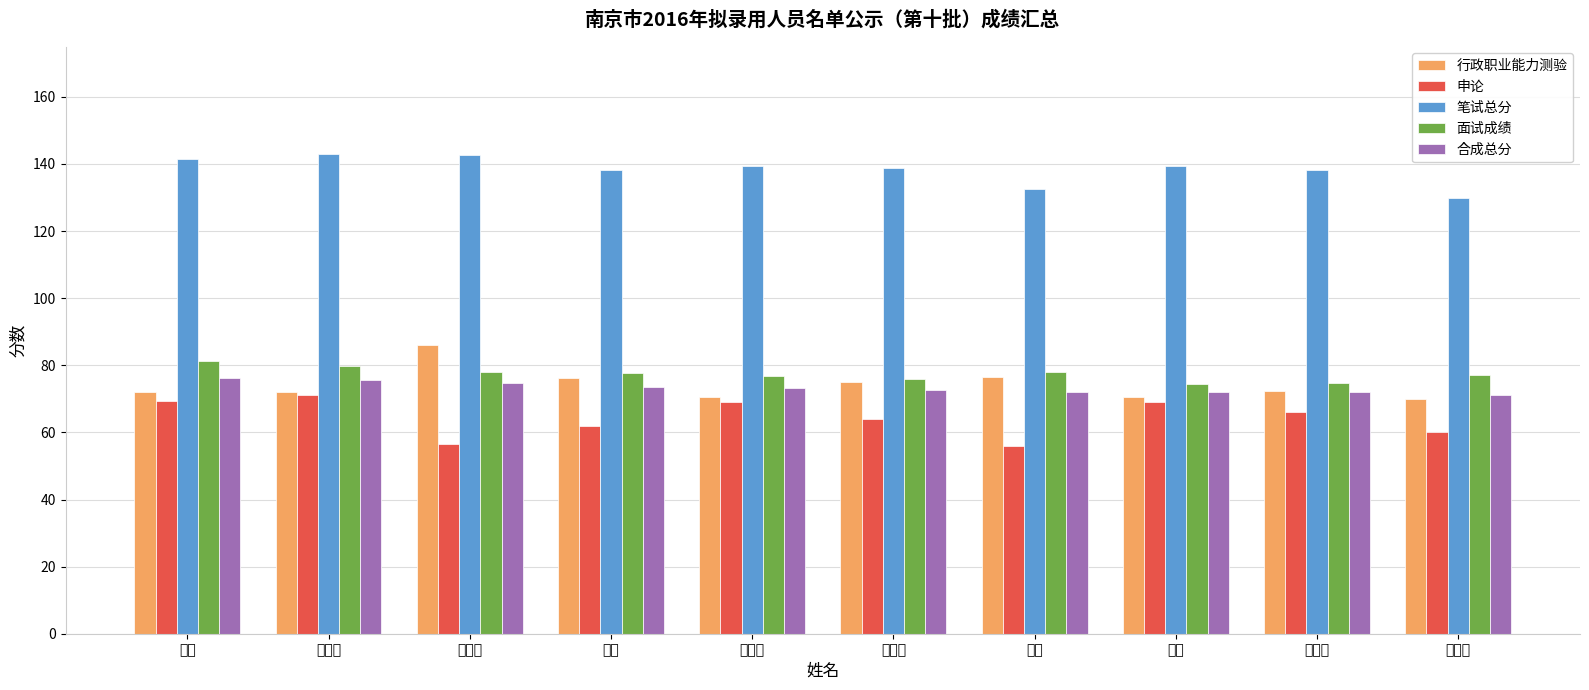

How many bars are there in total?

50